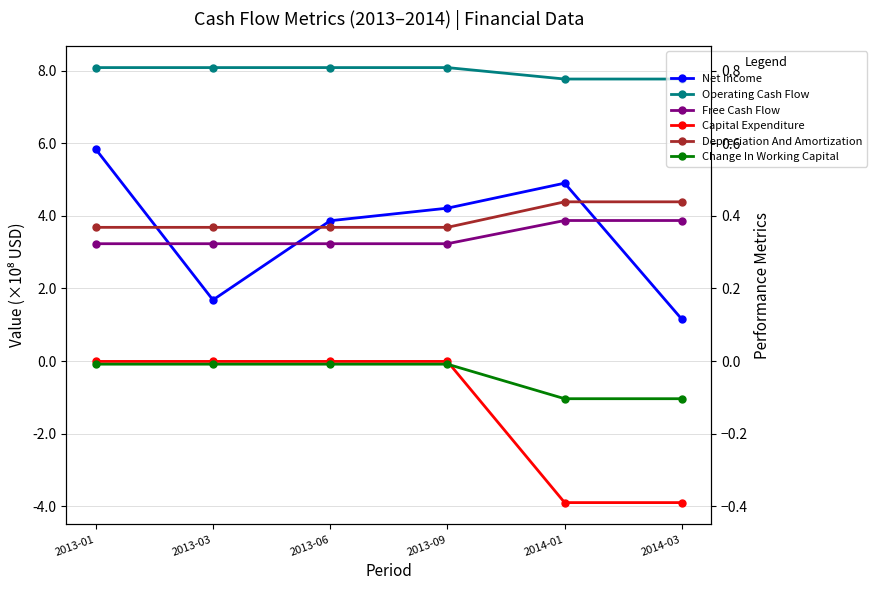

Where is Net Income nearest to the value 3?

2013-06